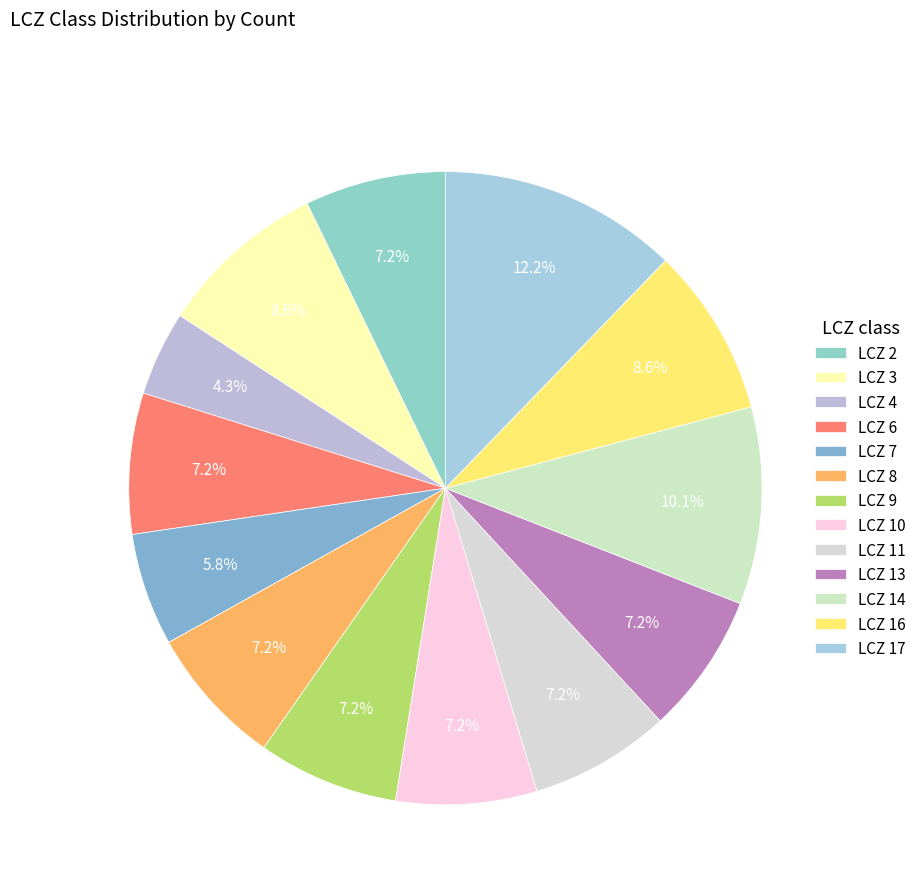

To the nearest percent, what percentage of the pie is LCZ 13?

7%